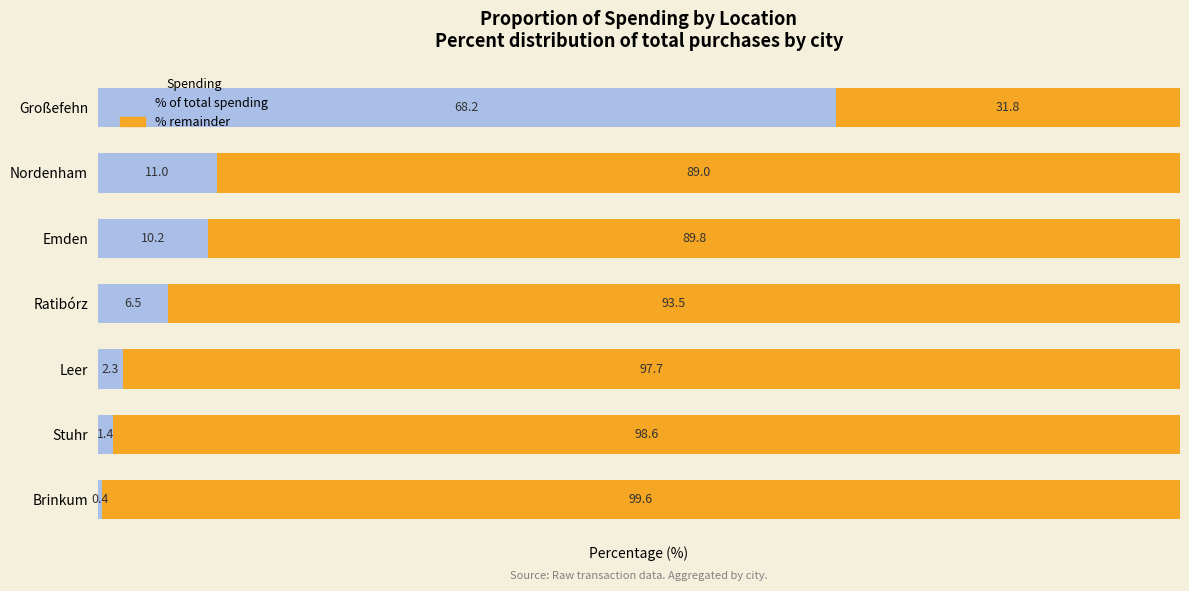

How many values in the % of total spending series are below 6?

3